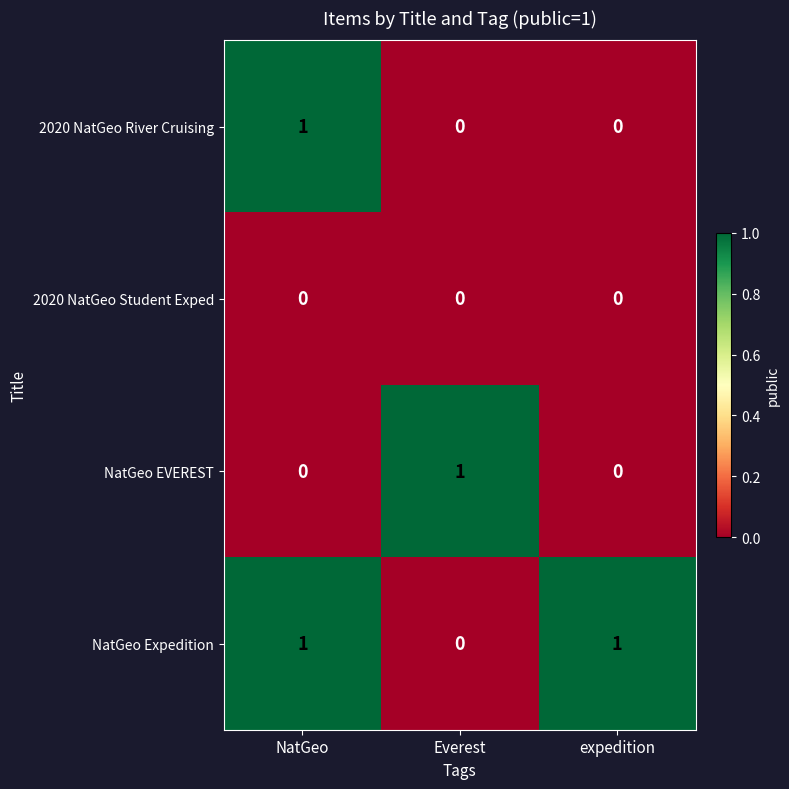

At which label does NatGeo Expedition reach its minimum?

Everest